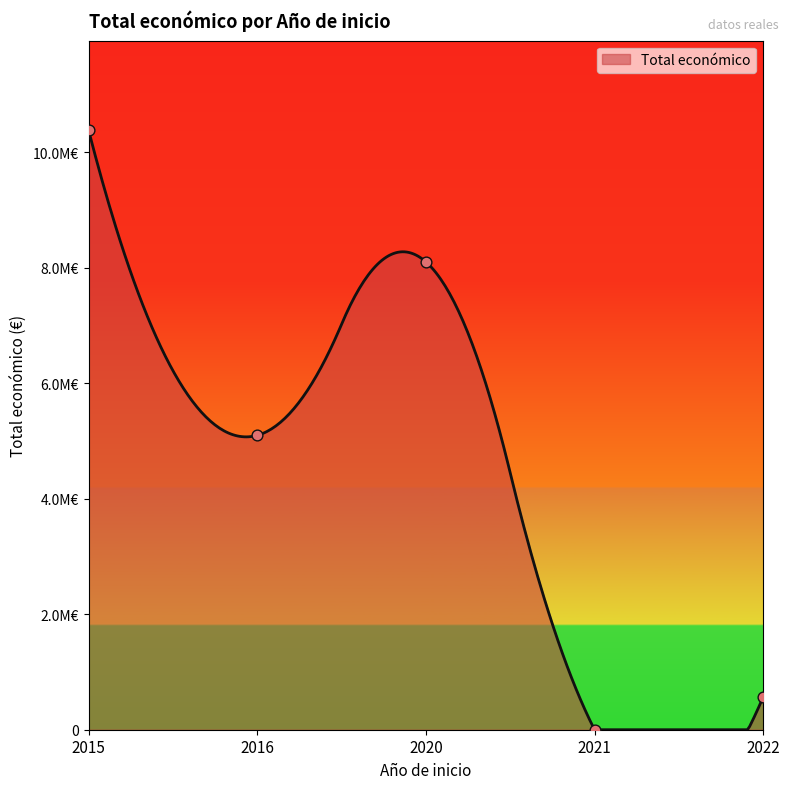

Which has a higher value, 2022 or 2016?

2016